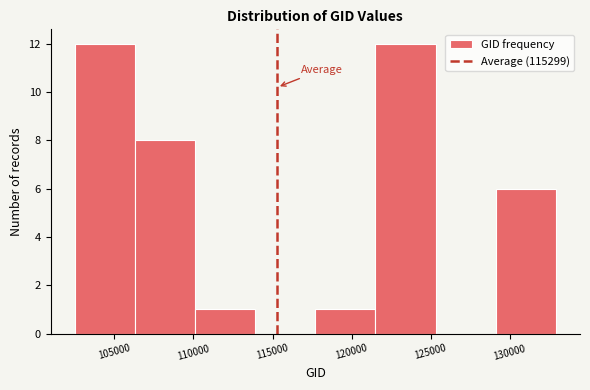

Reading left to right, list every bar in this chart as the range it spans on the x-axis followed by its height. Neither the bar edges nor the heights are printed on the chart, so give them approximately, as read against the axes.

102500 to 106500: 12
106500 to 110000: 8
110000 to 114000: 1
114000 to 117500: 0
117500 to 121500: 1
121500 to 125500: 12
125500 to 129000: 0
129000 to 133000: 6